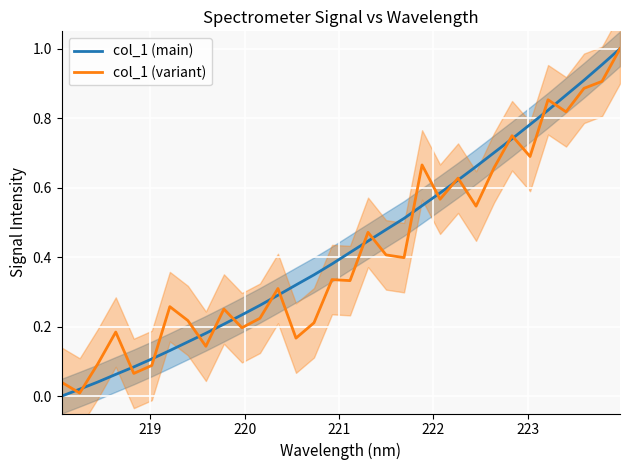

Which series has the largest total across all categories?

col_1 (main)